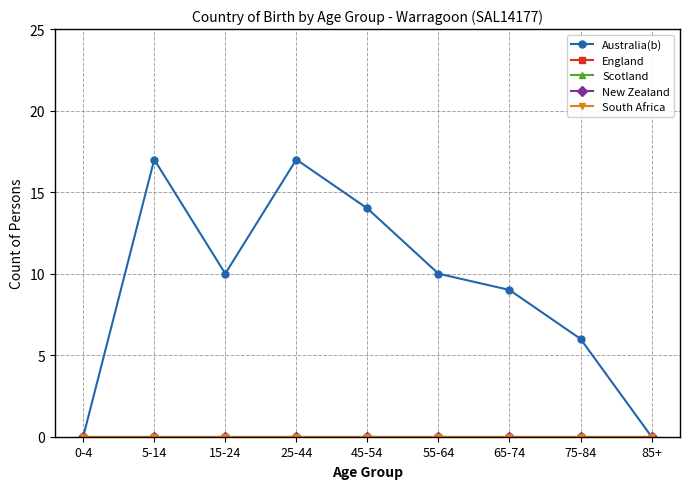

Does the chart have visible grid lines?

Yes